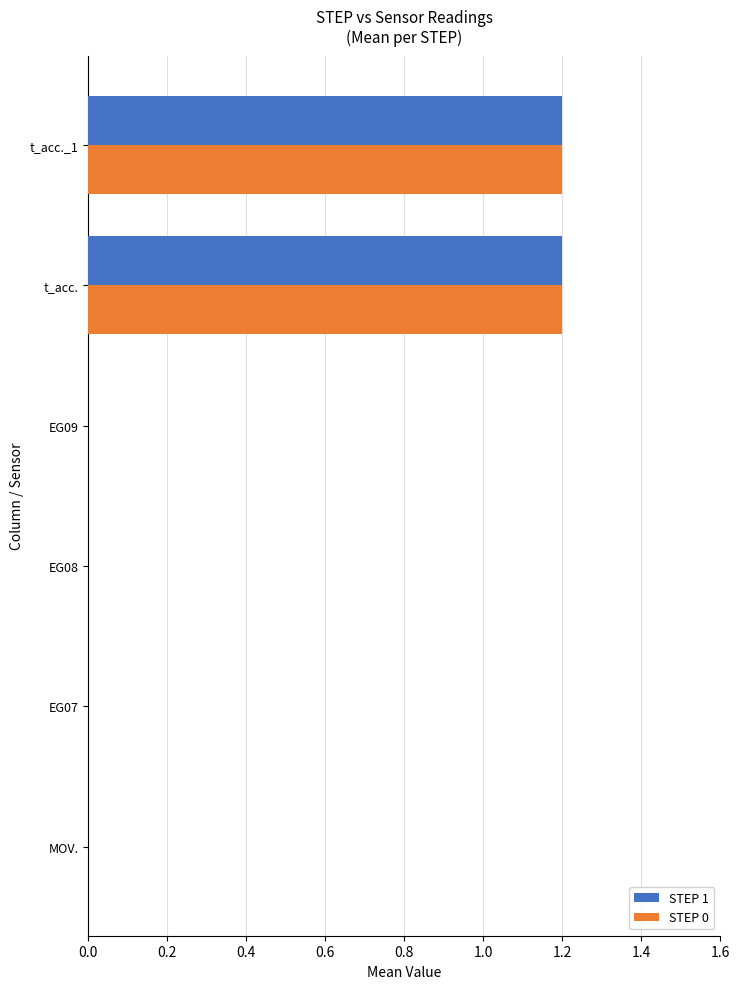

Is it true that STEP 0 equals 1.2 at t_acc._1?

True